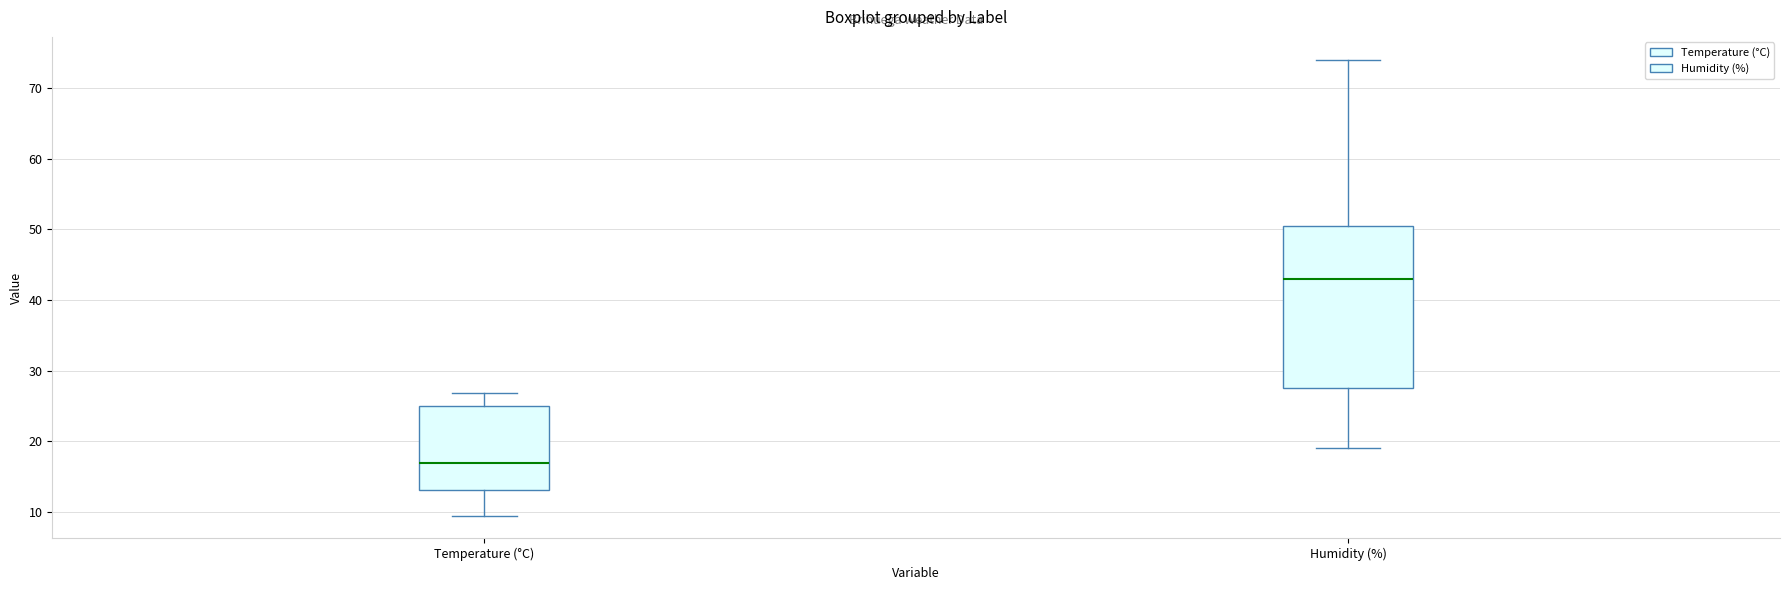

Reading left to right, read every box against the y-axis: the position of its median line, the range the box covers, and the ends of its whiskers. The values are not printed on the chart, so give them approximately, as read against the axis.

Temperature (°C): median 17, box 13 to 25, whiskers 10 to 27
Humidity (%): median 43, box 28 to 51, whiskers 19 to 74